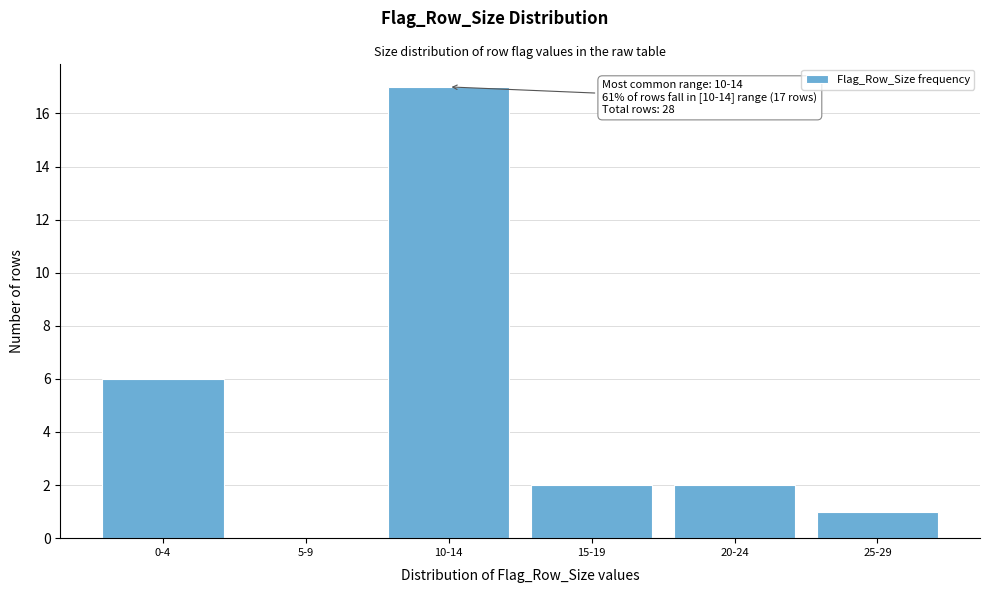

Reading right to left, what are all the values shown in this chart?

25-29=1	20-24=2	15-19=2	10-14=17	5-9=0	0-4=6